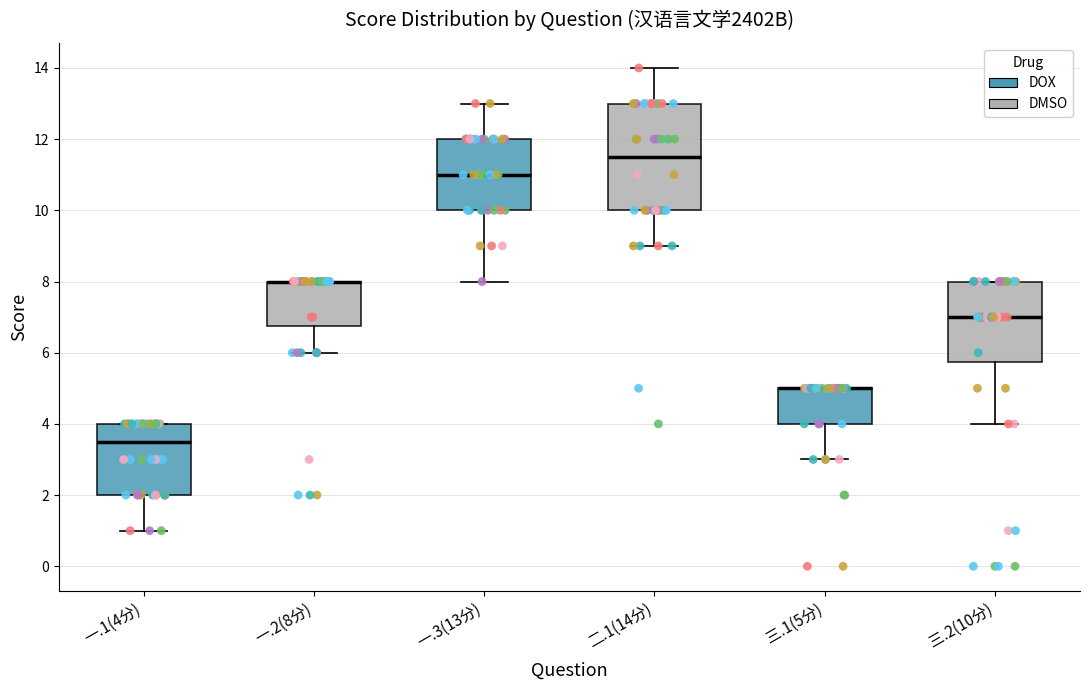

Which box is the tallest, from its lower edge to its upper edge?

二.1(14分)